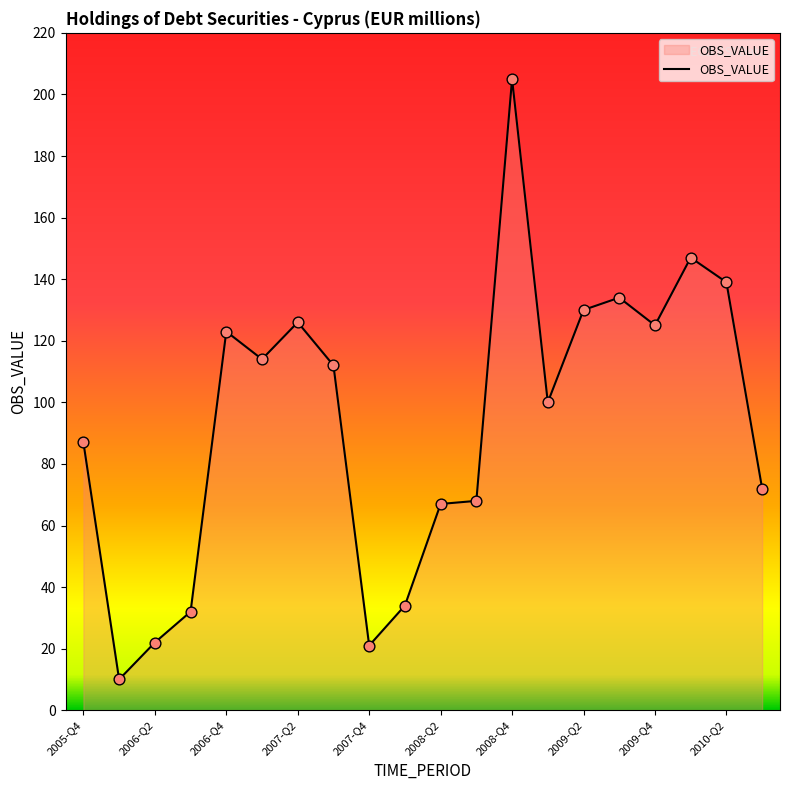

What is the smallest value displayed?

10